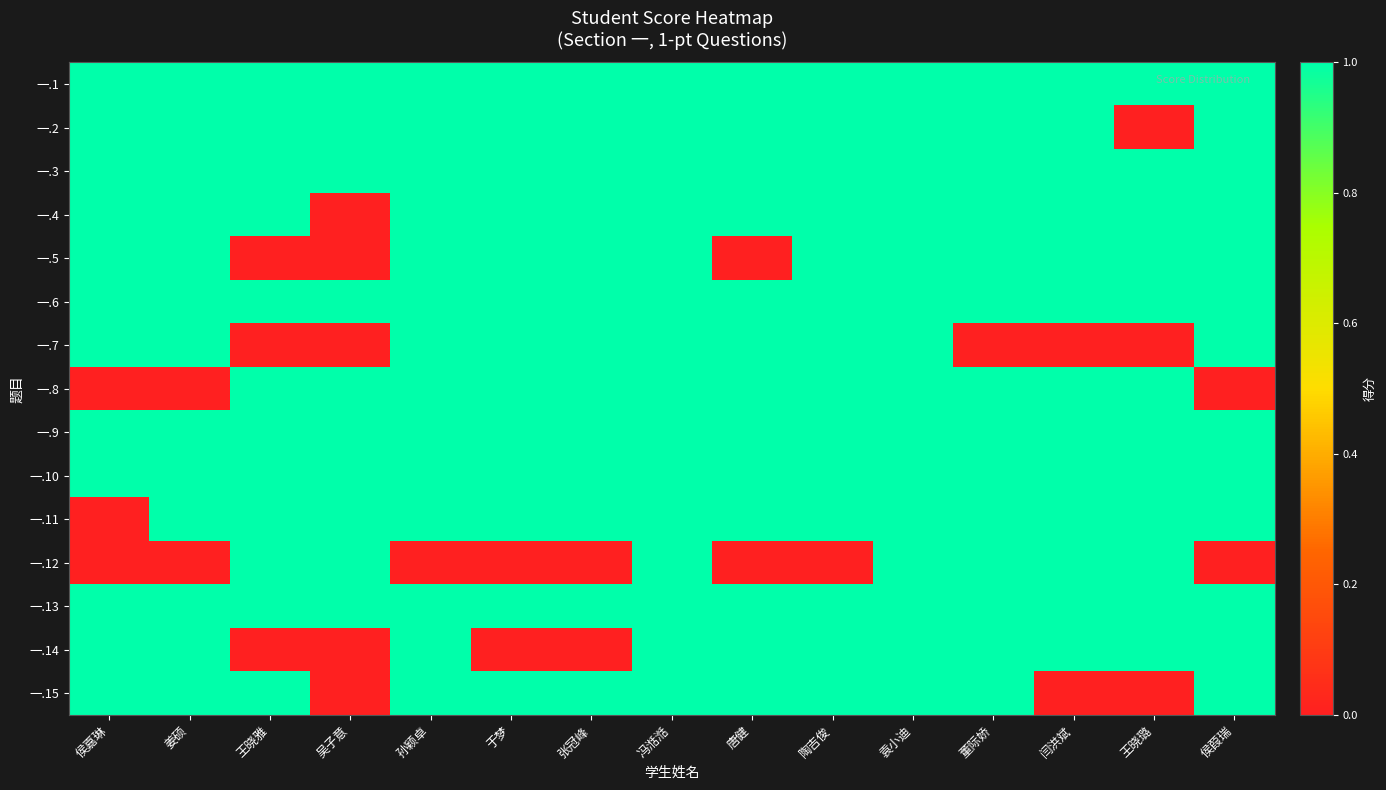

Reading left to right, transcribe all the data shown in this chart.

一.1: 侯嘉琳=1	姜硕=1	王晓雅=1	吴子意=1	孙颖卓=1	于梦=1	张冠峰=1	冯湉湉=1	唐健=1	陶吉俊=1	袁小迪=1	董际娇=1	闫洪斌=1	王晓璐=1	侯葭瑞=1
一.2: 侯嘉琳=1	姜硕=1	王晓雅=1	吴子意=1	孙颖卓=1	于梦=1	张冠峰=1	冯湉湉=1	唐健=1	陶吉俊=1	袁小迪=1	董际娇=1	闫洪斌=1	王晓璐=0	侯葭瑞=1
一.3: 侯嘉琳=1	姜硕=1	王晓雅=1	吴子意=1	孙颖卓=1	于梦=1	张冠峰=1	冯湉湉=1	唐健=1	陶吉俊=1	袁小迪=1	董际娇=1	闫洪斌=1	王晓璐=1	侯葭瑞=1
一.4: 侯嘉琳=1	姜硕=1	王晓雅=1	吴子意=0	孙颖卓=1	于梦=1	张冠峰=1	冯湉湉=1	唐健=1	陶吉俊=1	袁小迪=1	董际娇=1	闫洪斌=1	王晓璐=1	侯葭瑞=1
一.5: 侯嘉琳=1	姜硕=1	王晓雅=0	吴子意=0	孙颖卓=1	于梦=1	张冠峰=1	冯湉湉=1	唐健=0	陶吉俊=1	袁小迪=1	董际娇=1	闫洪斌=1	王晓璐=1	侯葭瑞=1
一.6: 侯嘉琳=1	姜硕=1	王晓雅=1	吴子意=1	孙颖卓=1	于梦=1	张冠峰=1	冯湉湉=1	唐健=1	陶吉俊=1	袁小迪=1	董际娇=1	闫洪斌=1	王晓璐=1	侯葭瑞=1
一.7: 侯嘉琳=1	姜硕=1	王晓雅=0	吴子意=0	孙颖卓=1	于梦=1	张冠峰=1	冯湉湉=1	唐健=1	陶吉俊=1	袁小迪=1	董际娇=0	闫洪斌=0	王晓璐=0	侯葭瑞=1
一.8: 侯嘉琳=0	姜硕=0	王晓雅=1	吴子意=1	孙颖卓=1	于梦=1	张冠峰=1	冯湉湉=1	唐健=1	陶吉俊=1	袁小迪=1	董际娇=1	闫洪斌=1	王晓璐=1	侯葭瑞=0
一.9: 侯嘉琳=1	姜硕=1	王晓雅=1	吴子意=1	孙颖卓=1	于梦=1	张冠峰=1	冯湉湉=1	唐健=1	陶吉俊=1	袁小迪=1	董际娇=1	闫洪斌=1	王晓璐=1	侯葭瑞=1
一.10: 侯嘉琳=1	姜硕=1	王晓雅=1	吴子意=1	孙颖卓=1	于梦=1	张冠峰=1	冯湉湉=1	唐健=1	陶吉俊=1	袁小迪=1	董际娇=1	闫洪斌=1	王晓璐=1	侯葭瑞=1
一.11: 侯嘉琳=0	姜硕=1	王晓雅=1	吴子意=1	孙颖卓=1	于梦=1	张冠峰=1	冯湉湉=1	唐健=1	陶吉俊=1	袁小迪=1	董际娇=1	闫洪斌=1	王晓璐=1	侯葭瑞=1
一.12: 侯嘉琳=0	姜硕=0	王晓雅=1	吴子意=1	孙颖卓=0	于梦=0	张冠峰=0	冯湉湉=1	唐健=0	陶吉俊=0	袁小迪=1	董际娇=1	闫洪斌=1	王晓璐=1	侯葭瑞=0
一.13: 侯嘉琳=1	姜硕=1	王晓雅=1	吴子意=1	孙颖卓=1	于梦=1	张冠峰=1	冯湉湉=1	唐健=1	陶吉俊=1	袁小迪=1	董际娇=1	闫洪斌=1	王晓璐=1	侯葭瑞=1
一.14: 侯嘉琳=1	姜硕=1	王晓雅=0	吴子意=0	孙颖卓=1	于梦=0	张冠峰=0	冯湉湉=1	唐健=1	陶吉俊=1	袁小迪=1	董际娇=1	闫洪斌=1	王晓璐=1	侯葭瑞=1
一.15: 侯嘉琳=1	姜硕=1	王晓雅=1	吴子意=0	孙颖卓=1	于梦=1	张冠峰=1	冯湉湉=1	唐健=1	陶吉俊=1	袁小迪=1	董际娇=1	闫洪斌=0	王晓璐=0	侯葭瑞=1